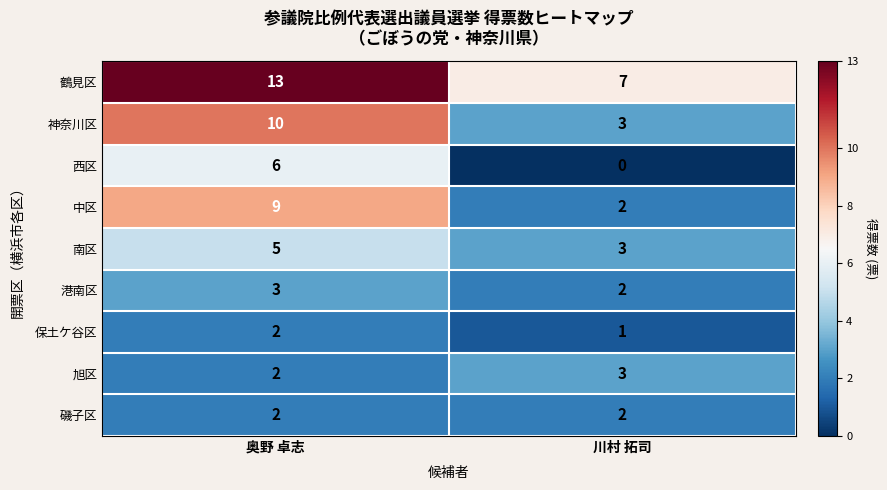

How many categories are shown in the chart?

2